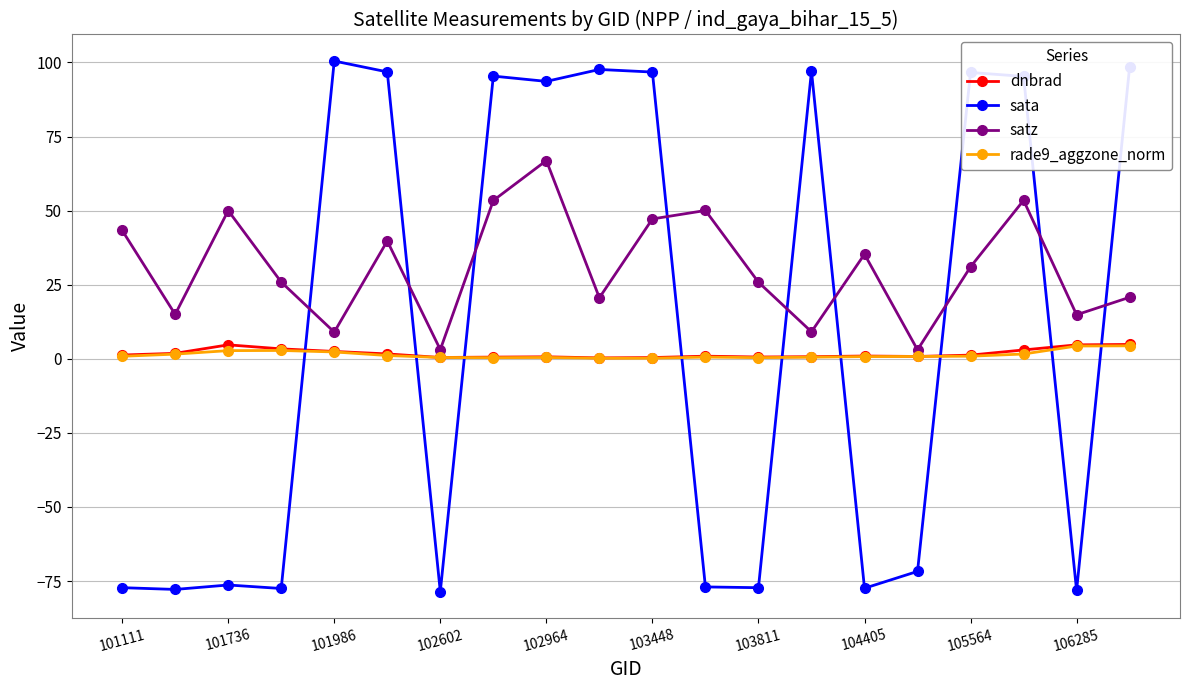

What is the lowest value of the sata series?

-78.6